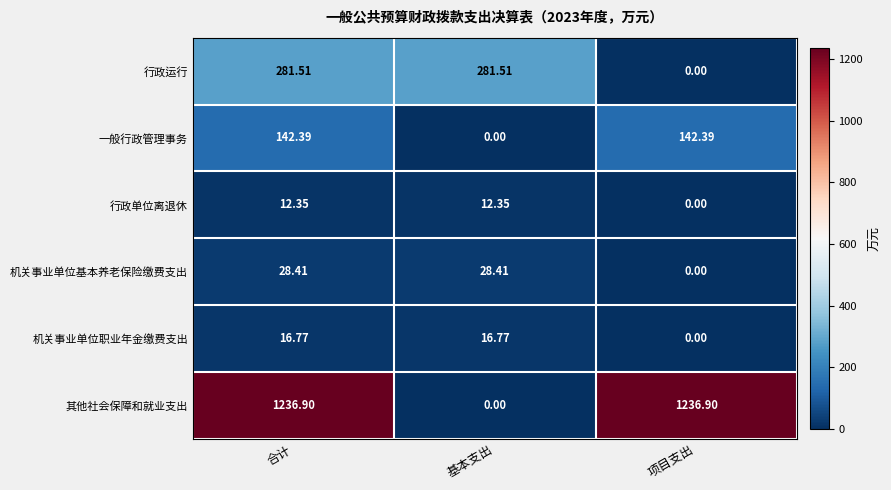

Which series has the largest range (max minus min)?

其他社会保障和就业支出